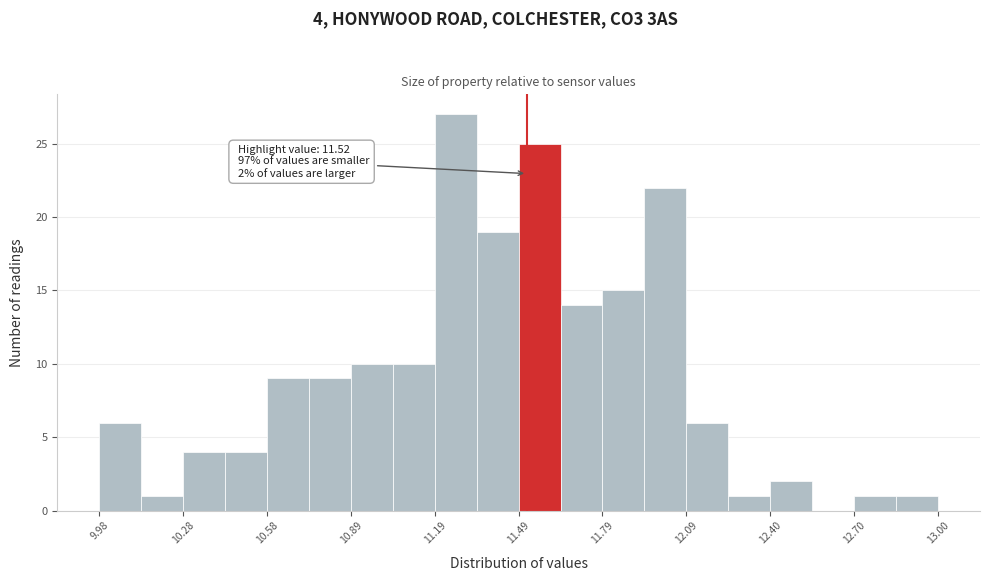

Read against the x-axis, roughly where is the centre of the tallest bar?

11.25